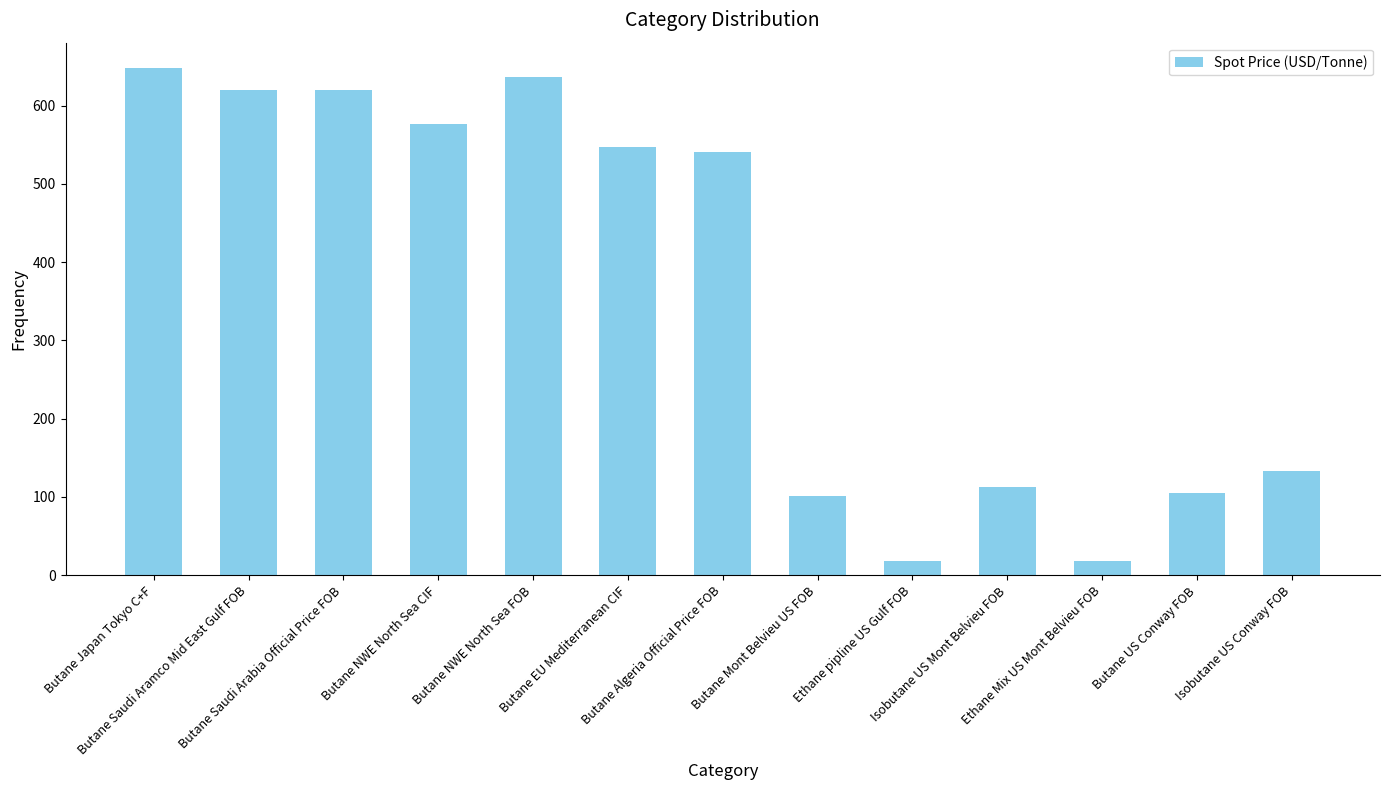

What is the label of the 8th bar from the left?

Butane Mont Belvieu US FOB